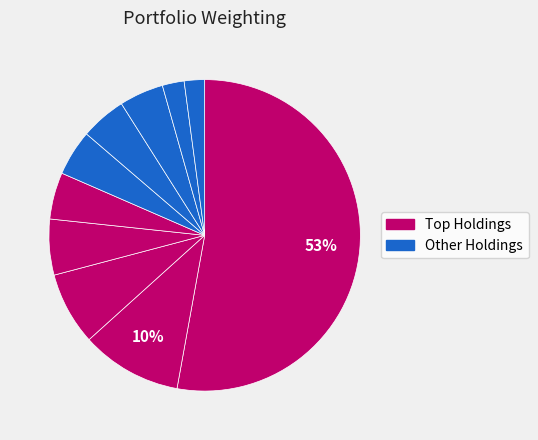

Rank the categories by value from lowest to highest.

Compass Therapeutics, Inc., Enanta Pharmaceuticals, Inc., Kinnate Biopharma Inc., Gemini Therapeutics, Inc., Adicet Bio, Inc., Cullinan Oncology, Inc., Cue Health Inc., Theseus Pharmaceuticals, Inc., Quantum-Si Incorporated, Pardes Biosciences Inc